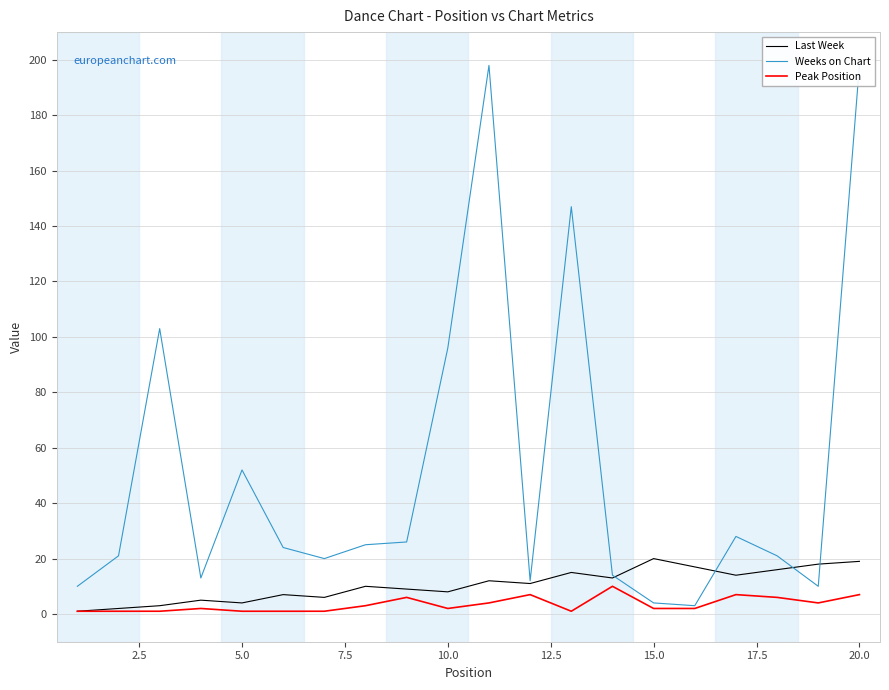

True or false: Last Week and Peak Position intersect in this chart.

False